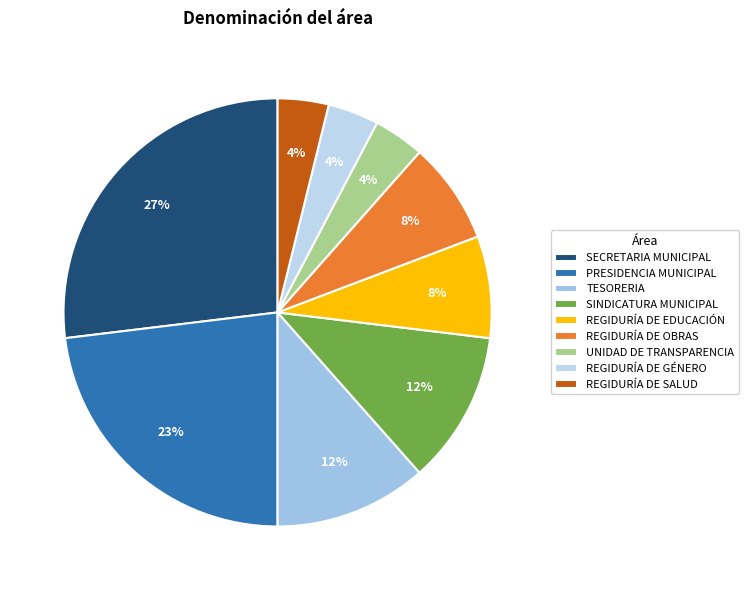

Which slice is the largest?

SECRETARIA MUNICIPAL